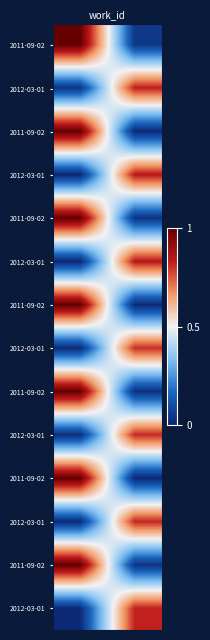

What is the greatest value displayed?

1.0